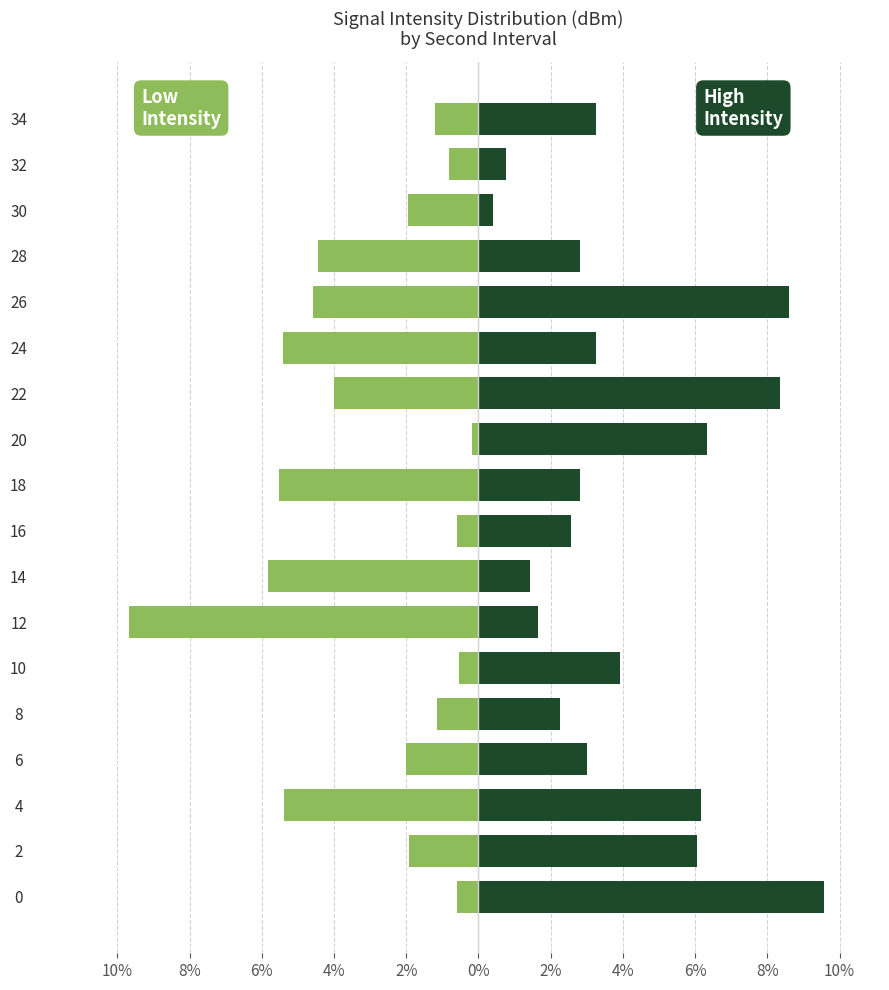

What are all the series names shown in the legend?

Low Intensity, High Intensity